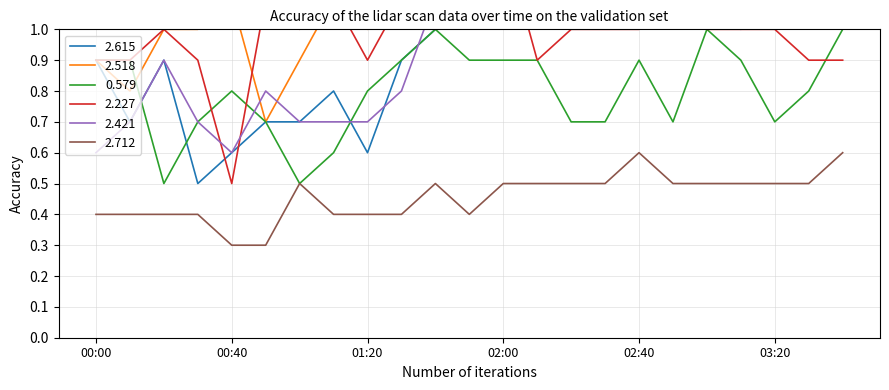

Does the chart have visible grid lines?

Yes